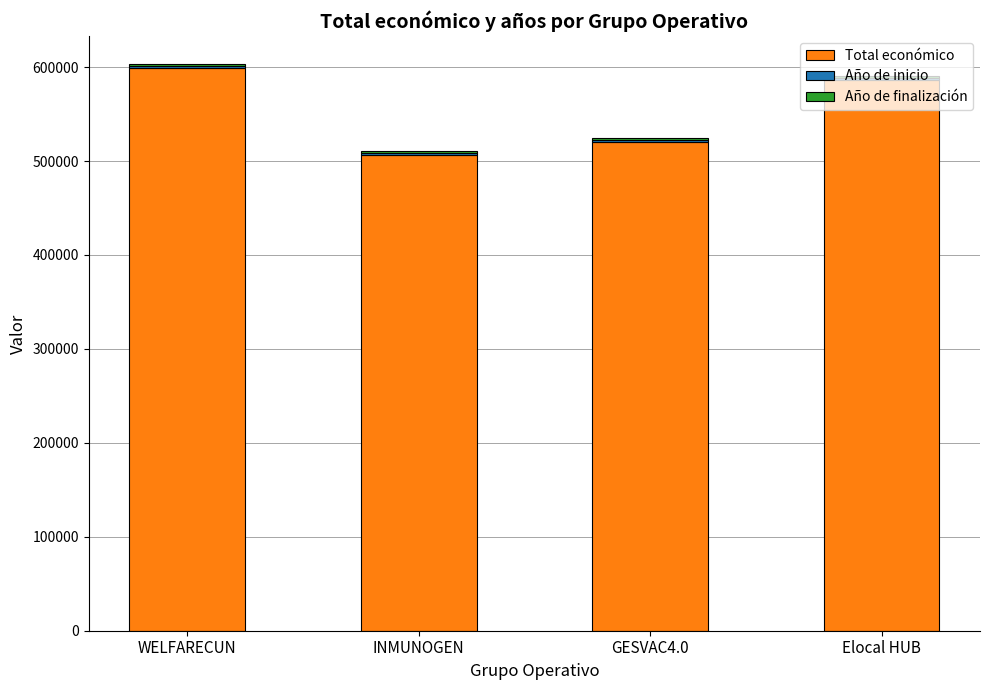

Are the bars grouped side by side (vs. stacked)?

No